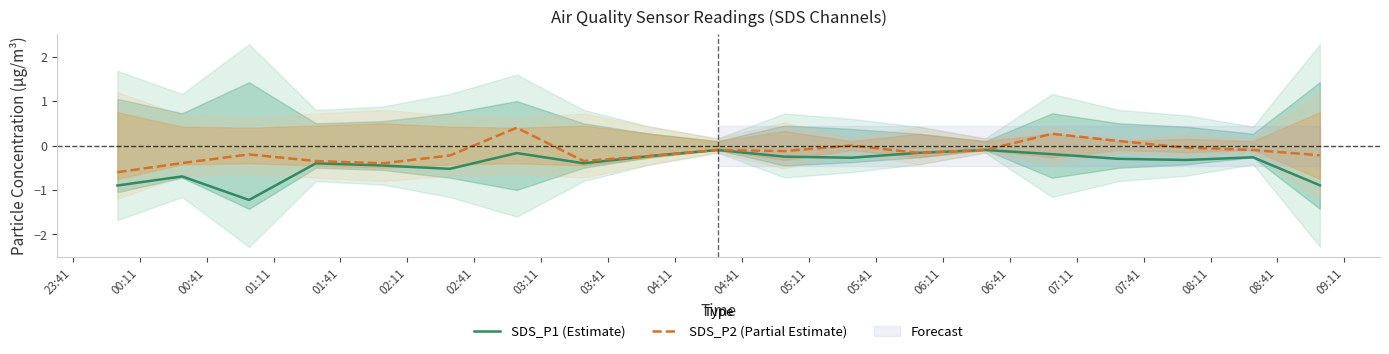

What is the highest value of the SDS_P2 (Partial Estimate) series?

0.4